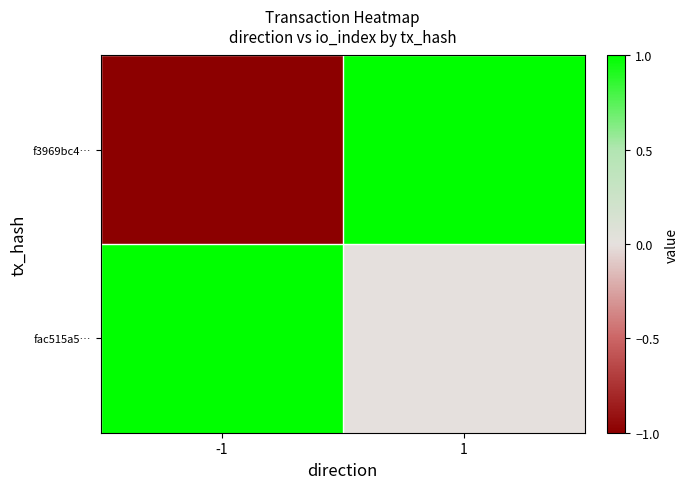

What is the spread (max minus min) of values at 1?

1